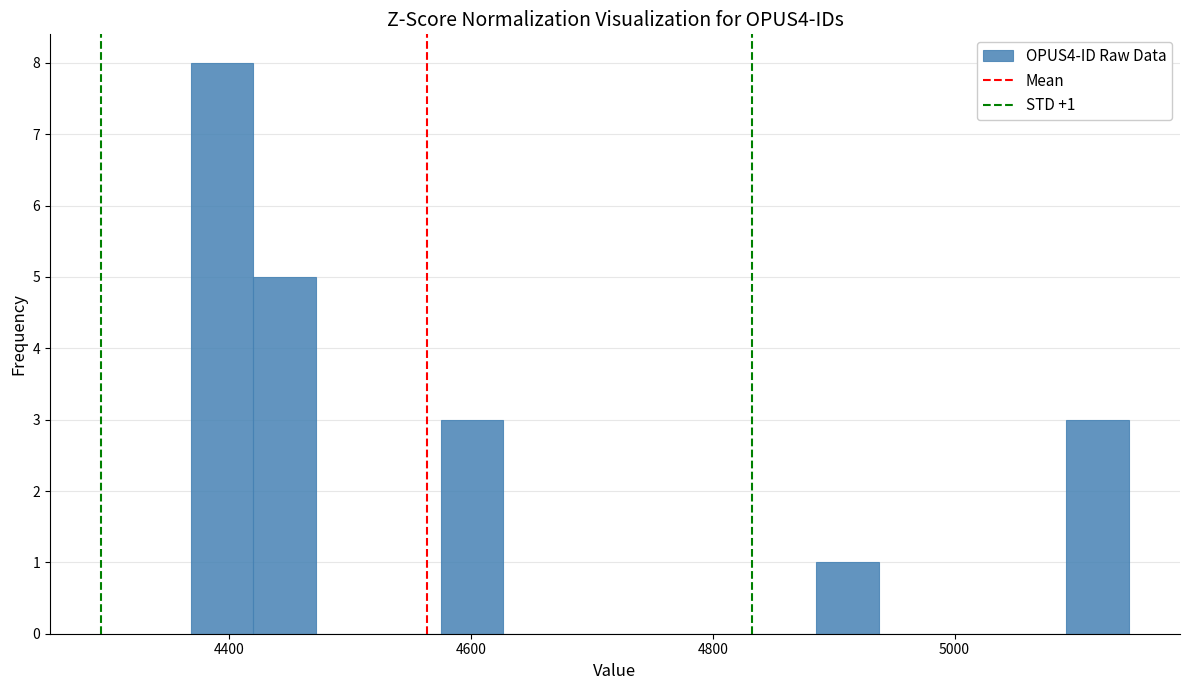

Around what value on the x-axis is the tallest bar? Give the approximate position of its centre, as read against the axis.

4400